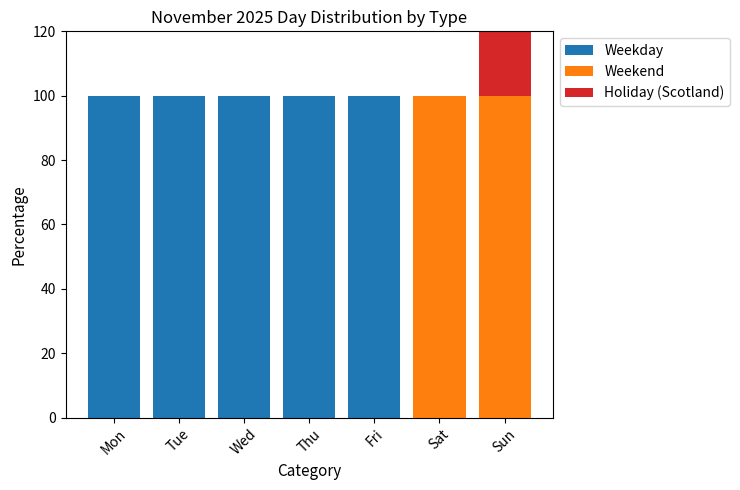

What is the highest value of the Weekday series?

100